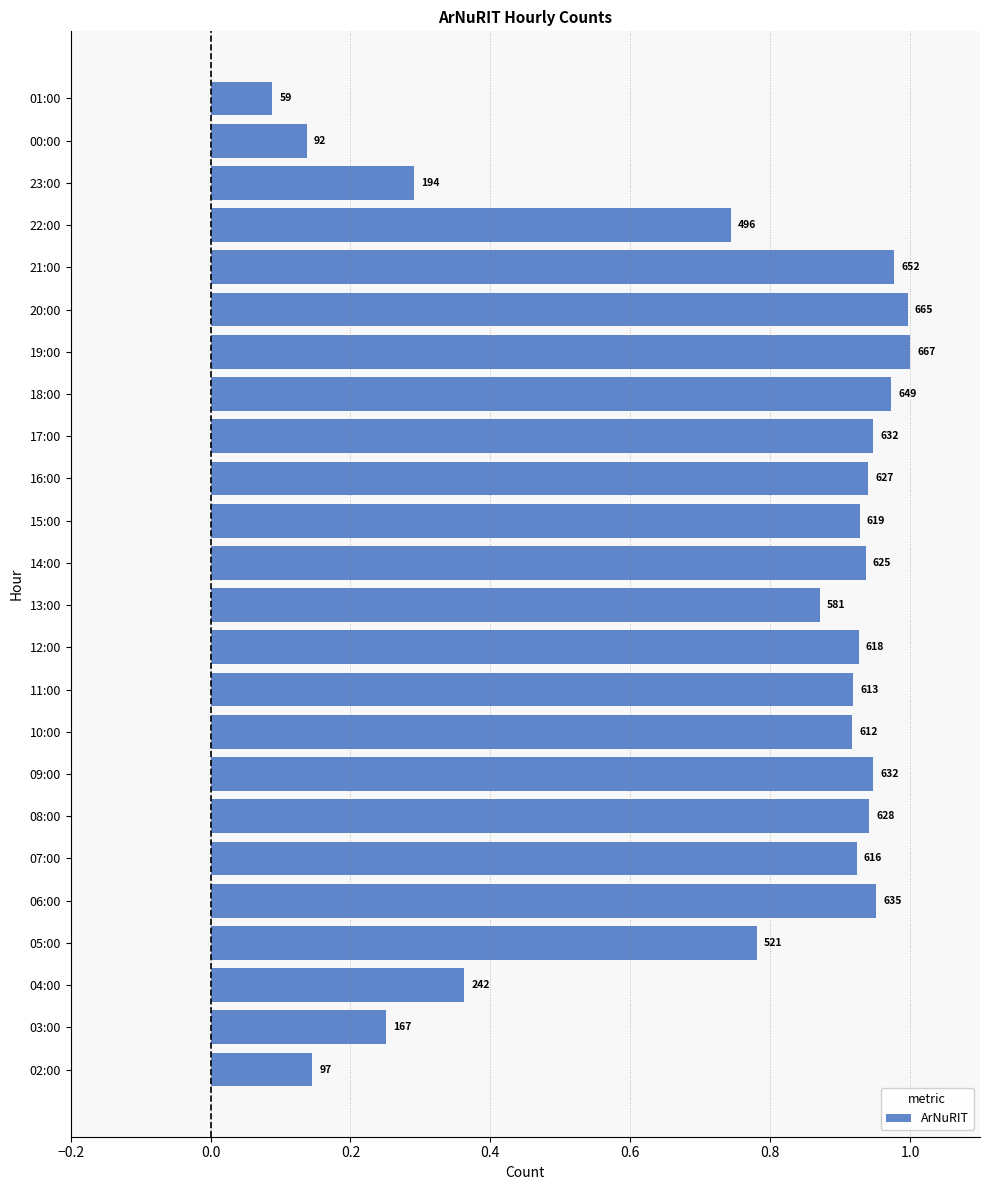

Does the chart contain any negative values?

No